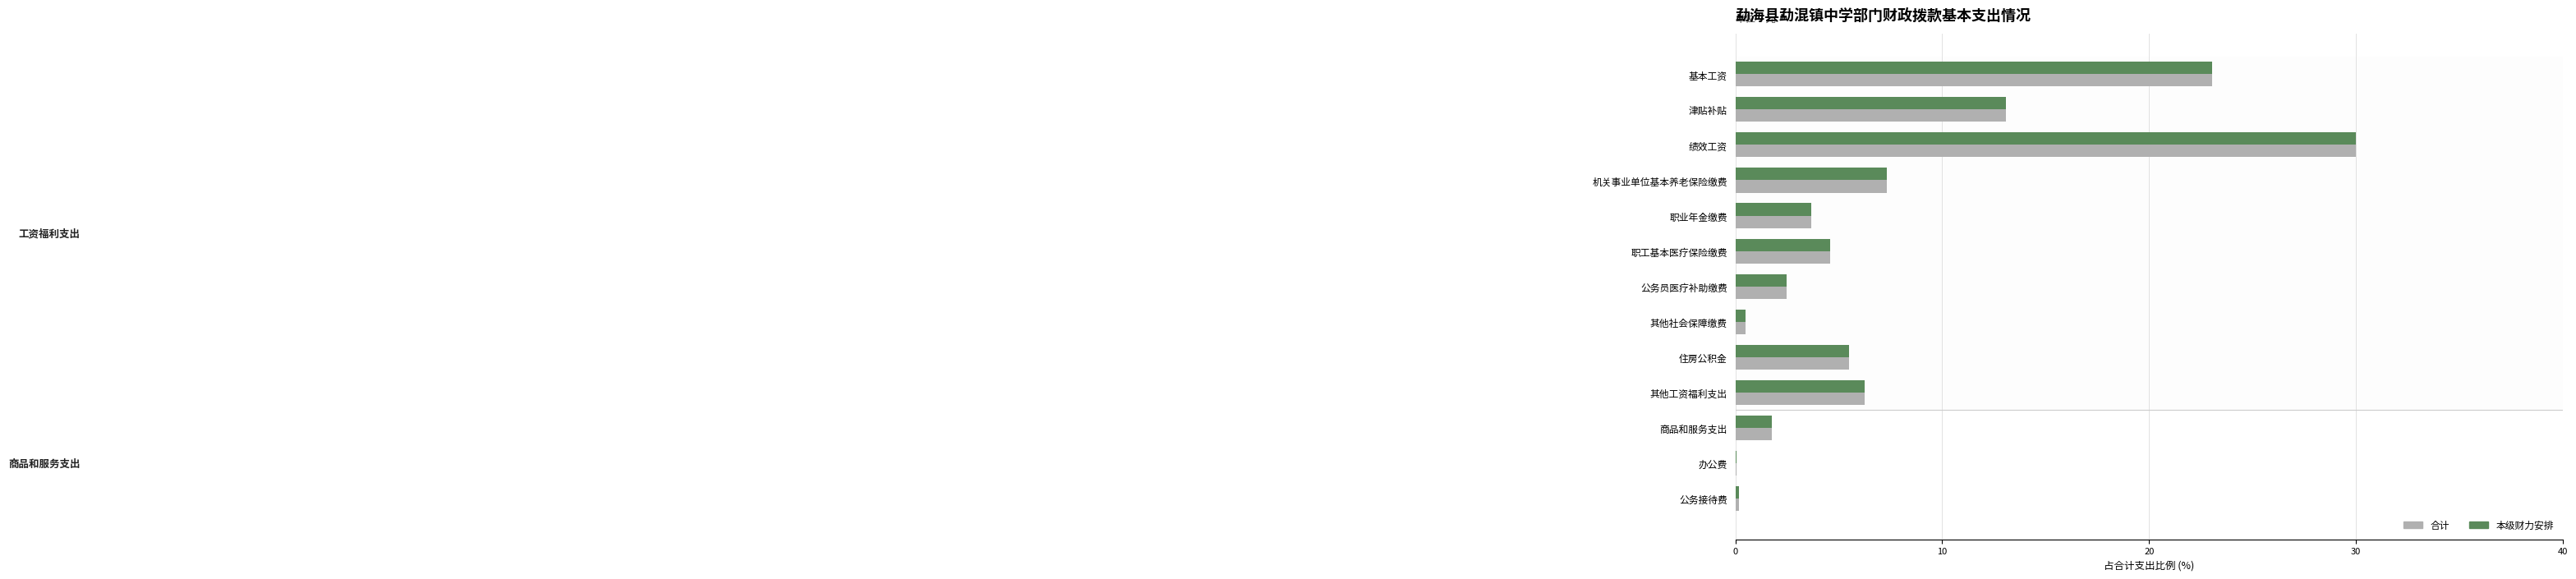

Count the number of data series in this chart.

2